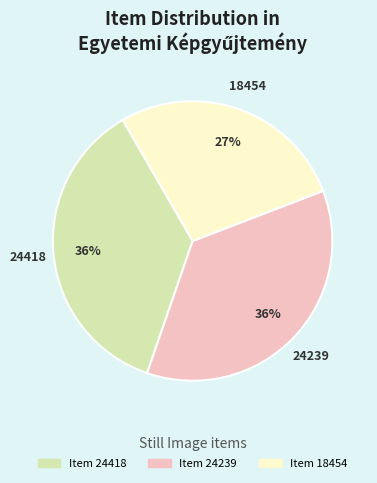

What percentage is the Item 24418 slice, to the nearest percent?

36%